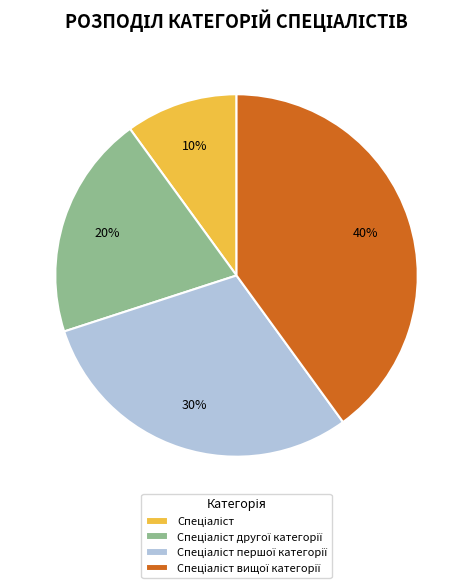

Does any single category account for the majority?

No